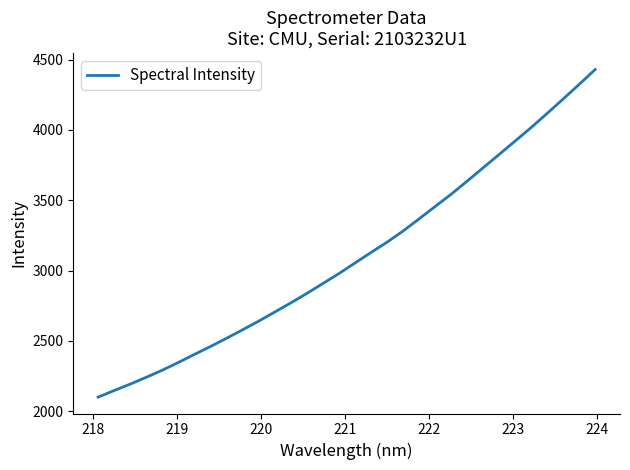

What is the difference between the maximum and minimum values?

2331.2